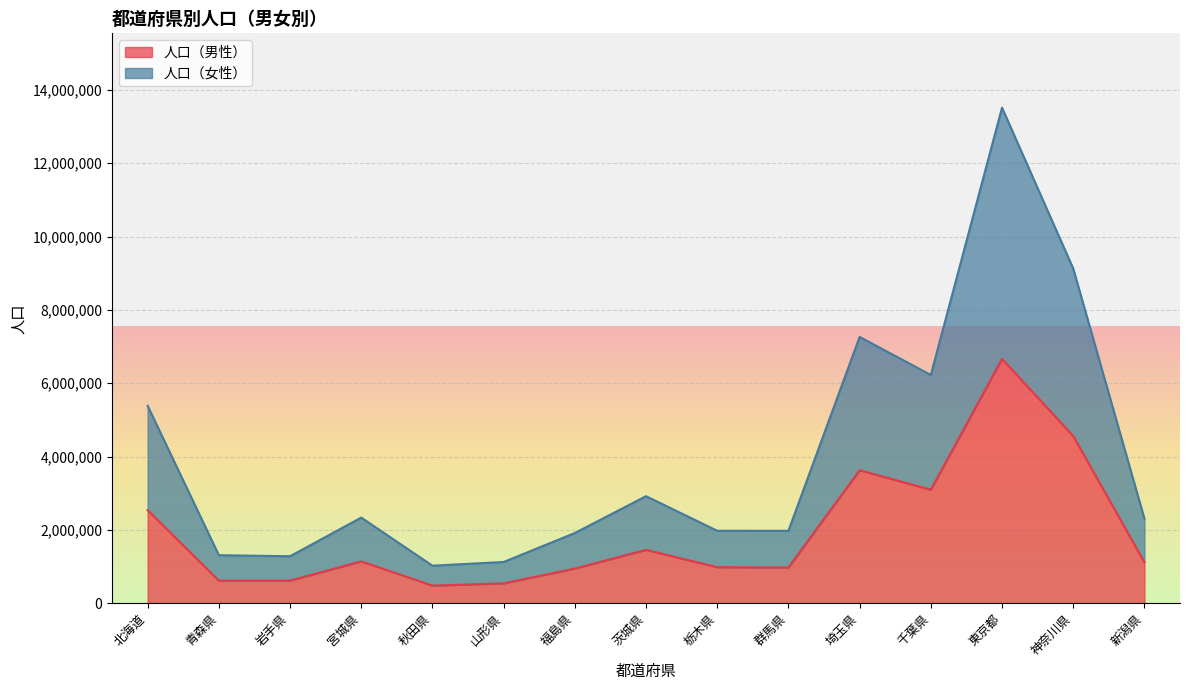

In 人口（男性）, how many points are higher than both neighbors (excluding endpoints)?

4